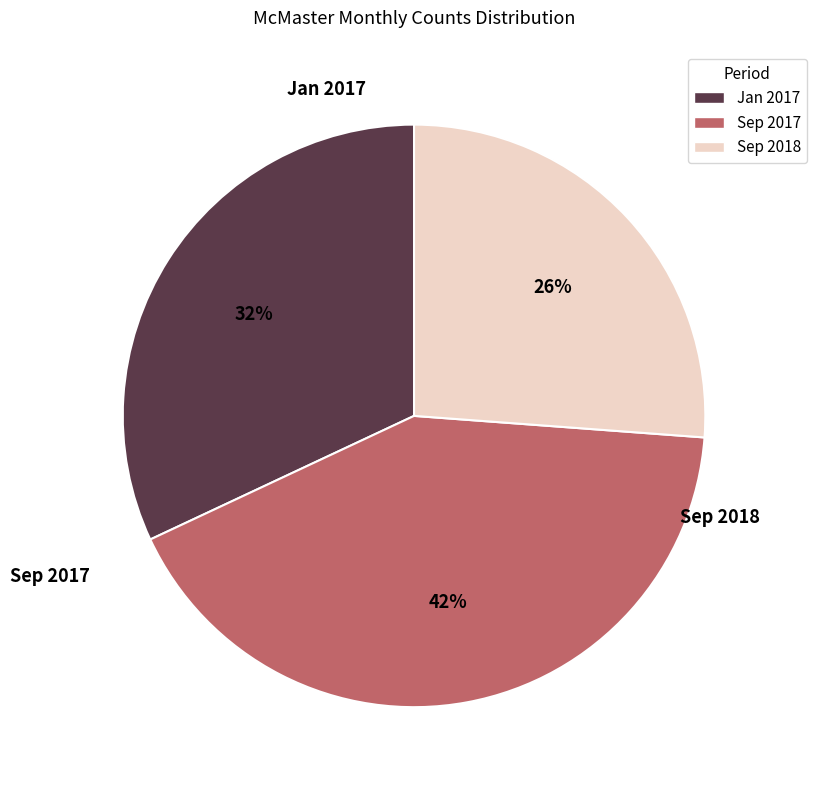

To the nearest percent, what is the average slice percentage?

33%